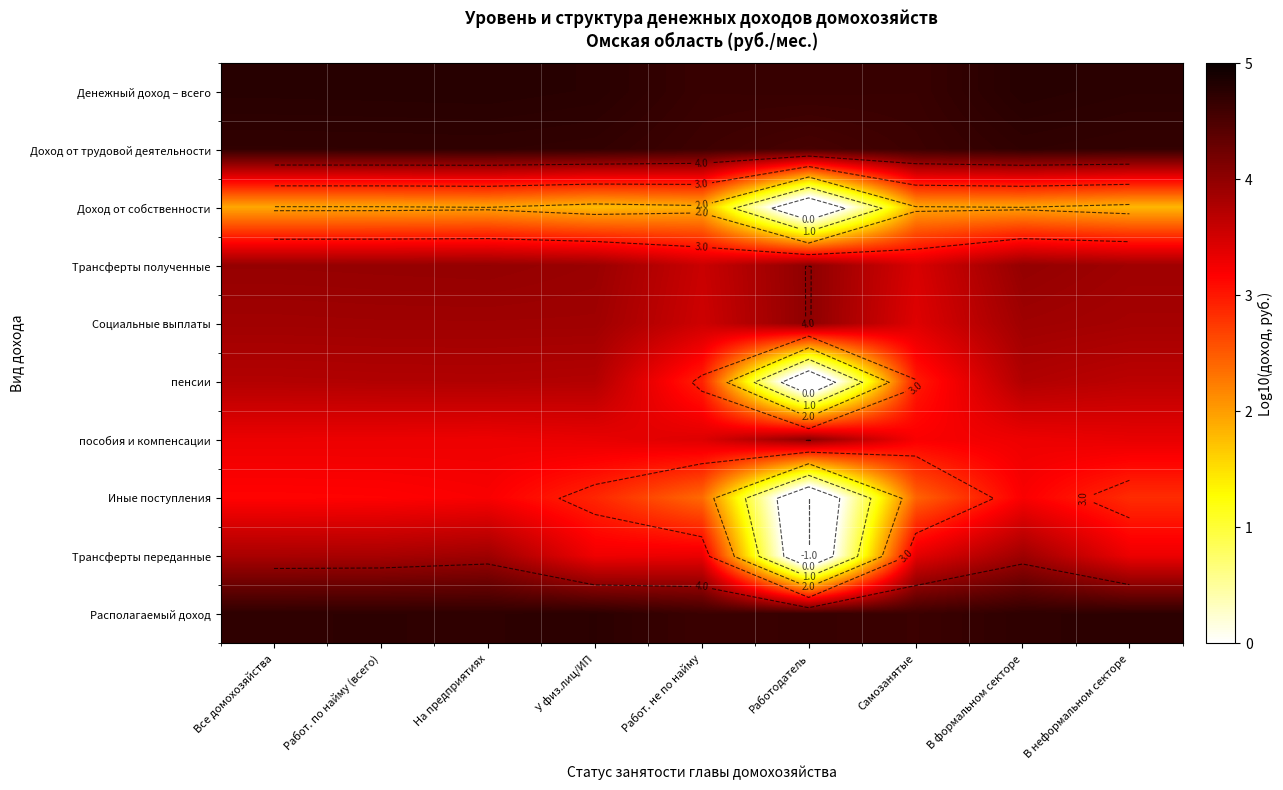

Which category has the lowest value across all series?

Работодатель